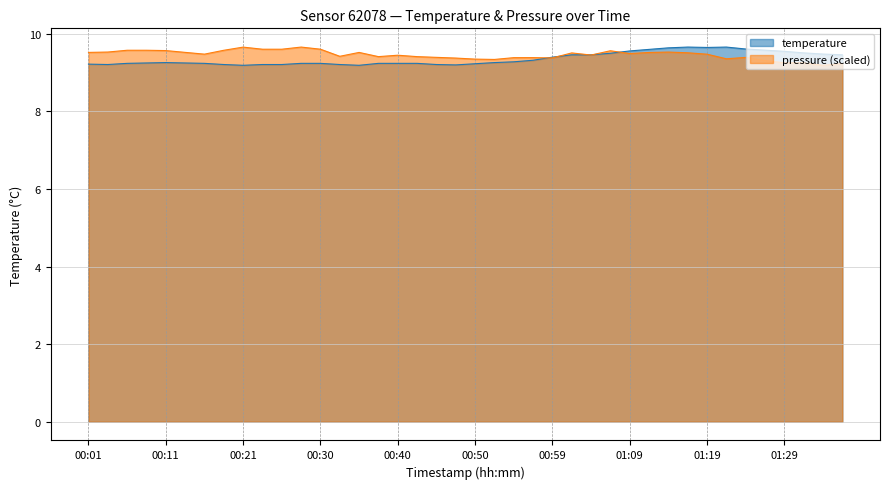

Which series has the largest total across all categories?

pressure (scaled)